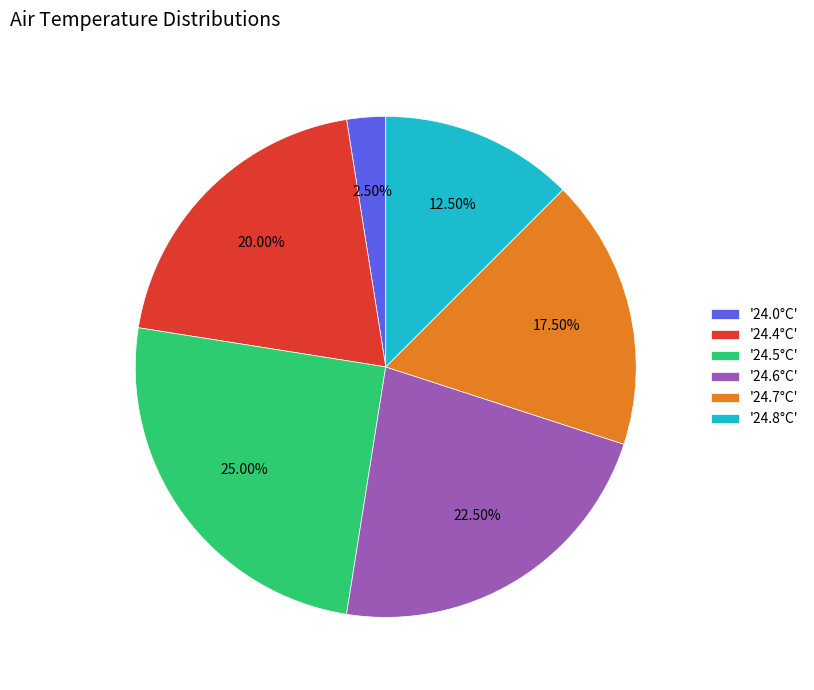

Is the sum of '24.8°C' and '24.5°C' greater than half?

No